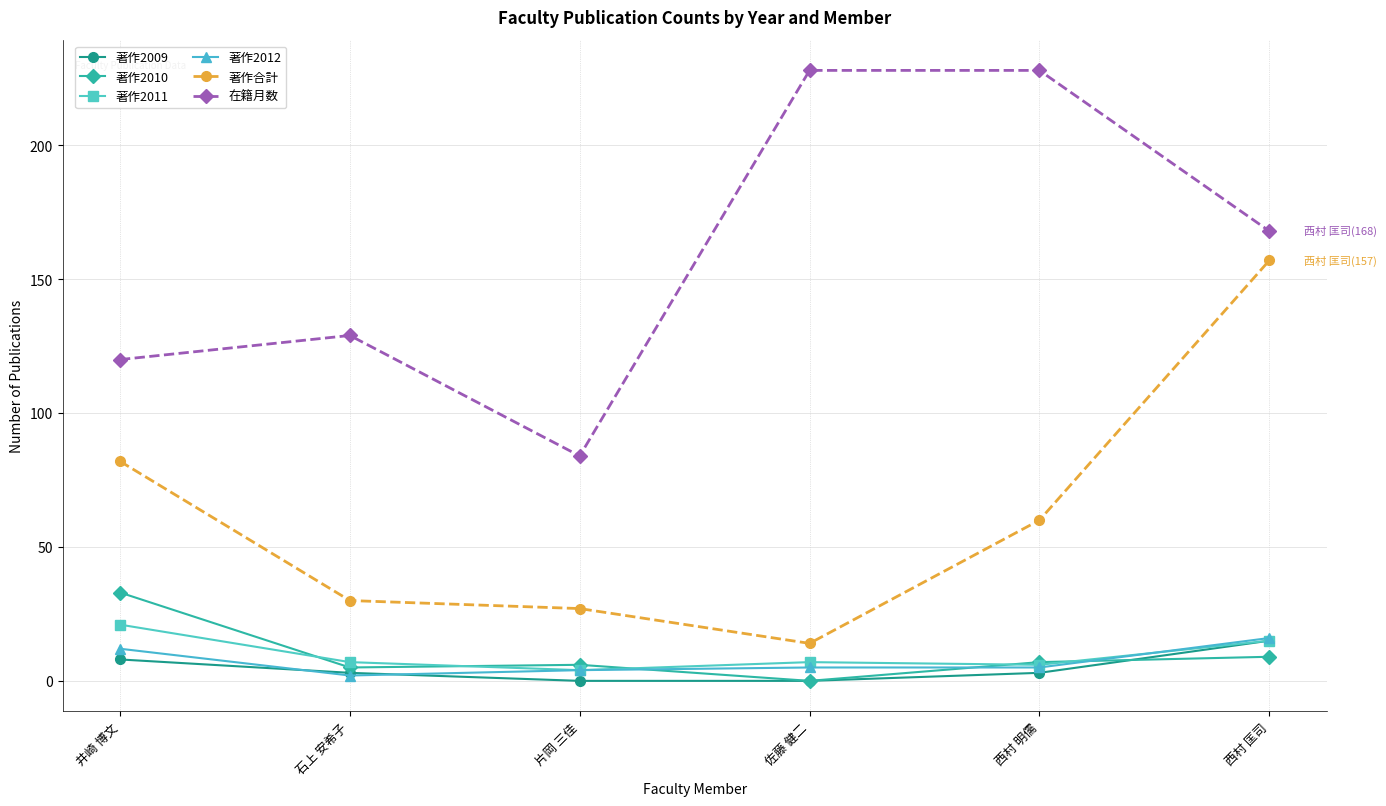

Which series changed the most between 佐藤 健二 and 西村 明儒?

著作合計